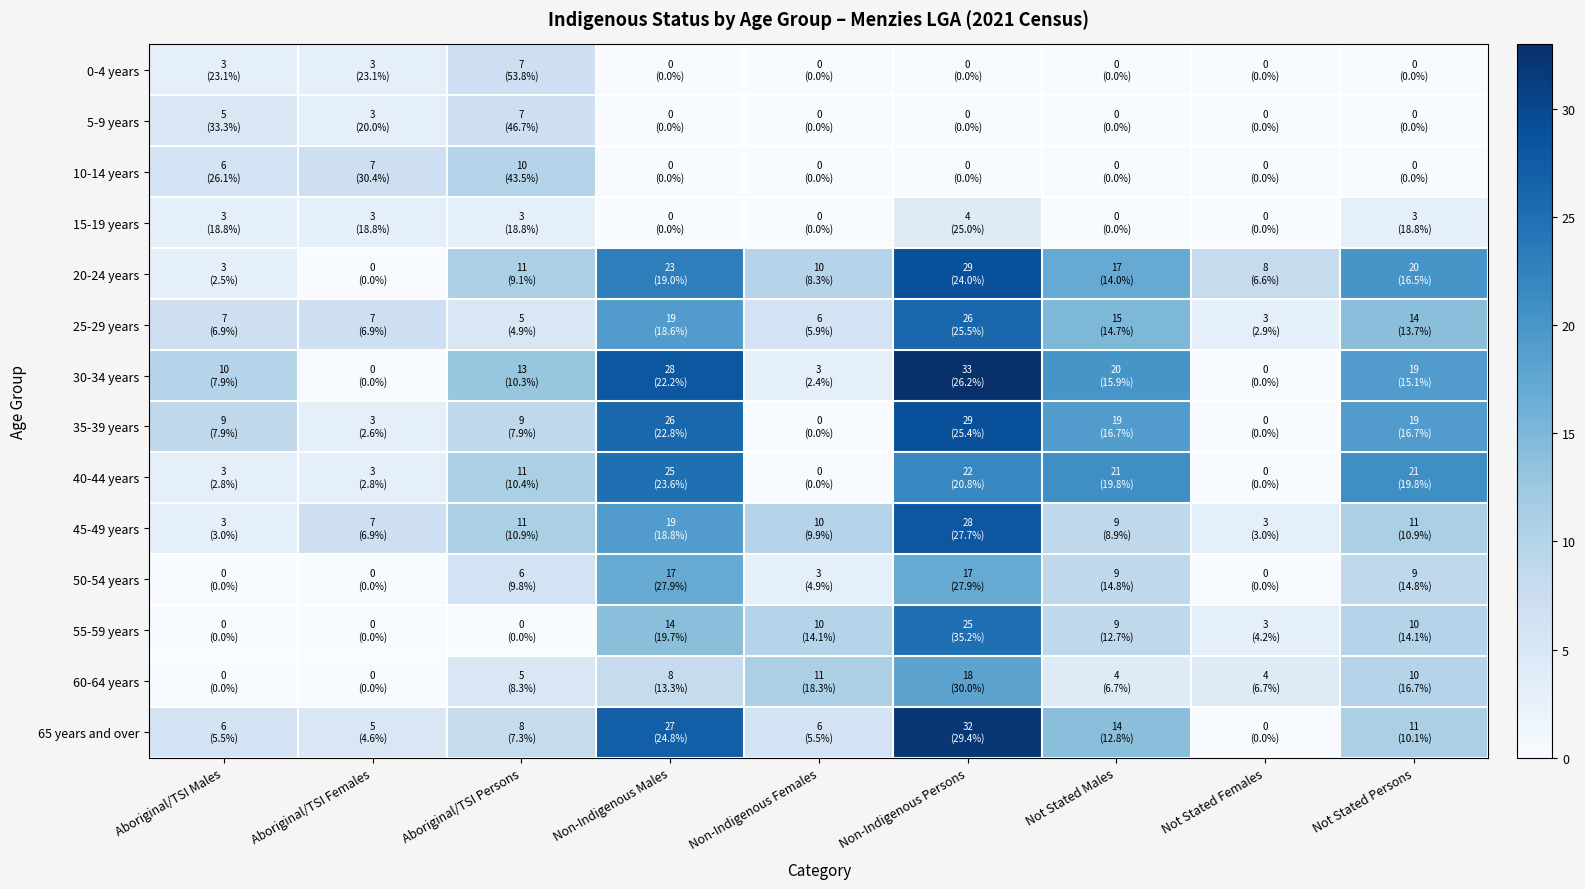

Reading left to right, list all the values displayed in this chart.

0-4 years: Aboriginal/TSI Males=3	Aboriginal/TSI Females=3	Aboriginal/TSI Persons=7	Non-Indigenous Males=0	Non-Indigenous Females=0	Non-Indigenous Persons=0	Not Stated Males=0	Not Stated Females=0	Not Stated Persons=0
5-9 years: Aboriginal/TSI Males=5	Aboriginal/TSI Females=3	Aboriginal/TSI Persons=7	Non-Indigenous Males=0	Non-Indigenous Females=0	Non-Indigenous Persons=0	Not Stated Males=0	Not Stated Females=0	Not Stated Persons=0
10-14 years: Aboriginal/TSI Males=6	Aboriginal/TSI Females=7	Aboriginal/TSI Persons=10	Non-Indigenous Males=0	Non-Indigenous Females=0	Non-Indigenous Persons=0	Not Stated Males=0	Not Stated Females=0	Not Stated Persons=0
15-19 years: Aboriginal/TSI Males=3	Aboriginal/TSI Females=3	Aboriginal/TSI Persons=3	Non-Indigenous Males=0	Non-Indigenous Females=0	Non-Indigenous Persons=4	Not Stated Males=0	Not Stated Females=0	Not Stated Persons=3
20-24 years: Aboriginal/TSI Males=3	Aboriginal/TSI Females=0	Aboriginal/TSI Persons=11	Non-Indigenous Males=23	Non-Indigenous Females=10	Non-Indigenous Persons=29	Not Stated Males=17	Not Stated Females=8	Not Stated Persons=20
25-29 years: Aboriginal/TSI Males=7	Aboriginal/TSI Females=7	Aboriginal/TSI Persons=5	Non-Indigenous Males=19	Non-Indigenous Females=6	Non-Indigenous Persons=26	Not Stated Males=15	Not Stated Females=3	Not Stated Persons=14
30-34 years: Aboriginal/TSI Males=10	Aboriginal/TSI Females=0	Aboriginal/TSI Persons=13	Non-Indigenous Males=28	Non-Indigenous Females=3	Non-Indigenous Persons=33	Not Stated Males=20	Not Stated Females=0	Not Stated Persons=19
35-39 years: Aboriginal/TSI Males=9	Aboriginal/TSI Females=3	Aboriginal/TSI Persons=9	Non-Indigenous Males=26	Non-Indigenous Females=0	Non-Indigenous Persons=29	Not Stated Males=19	Not Stated Females=0	Not Stated Persons=19
40-44 years: Aboriginal/TSI Males=3	Aboriginal/TSI Females=3	Aboriginal/TSI Persons=11	Non-Indigenous Males=25	Non-Indigenous Females=0	Non-Indigenous Persons=22	Not Stated Males=21	Not Stated Females=0	Not Stated Persons=21
45-49 years: Aboriginal/TSI Males=3	Aboriginal/TSI Females=7	Aboriginal/TSI Persons=11	Non-Indigenous Males=19	Non-Indigenous Females=10	Non-Indigenous Persons=28	Not Stated Males=9	Not Stated Females=3	Not Stated Persons=11
50-54 years: Aboriginal/TSI Males=0	Aboriginal/TSI Females=0	Aboriginal/TSI Persons=6	Non-Indigenous Males=17	Non-Indigenous Females=3	Non-Indigenous Persons=17	Not Stated Males=9	Not Stated Females=0	Not Stated Persons=9
55-59 years: Aboriginal/TSI Males=0	Aboriginal/TSI Females=0	Aboriginal/TSI Persons=0	Non-Indigenous Males=14	Non-Indigenous Females=10	Non-Indigenous Persons=25	Not Stated Males=9	Not Stated Females=3	Not Stated Persons=10
60-64 years: Aboriginal/TSI Males=0	Aboriginal/TSI Females=0	Aboriginal/TSI Persons=5	Non-Indigenous Males=8	Non-Indigenous Females=11	Non-Indigenous Persons=18	Not Stated Males=4	Not Stated Females=4	Not Stated Persons=10
65 years and over: Aboriginal/TSI Males=6	Aboriginal/TSI Females=5	Aboriginal/TSI Persons=8	Non-Indigenous Males=27	Non-Indigenous Females=6	Non-Indigenous Persons=32	Not Stated Males=14	Not Stated Females=0	Not Stated Persons=11